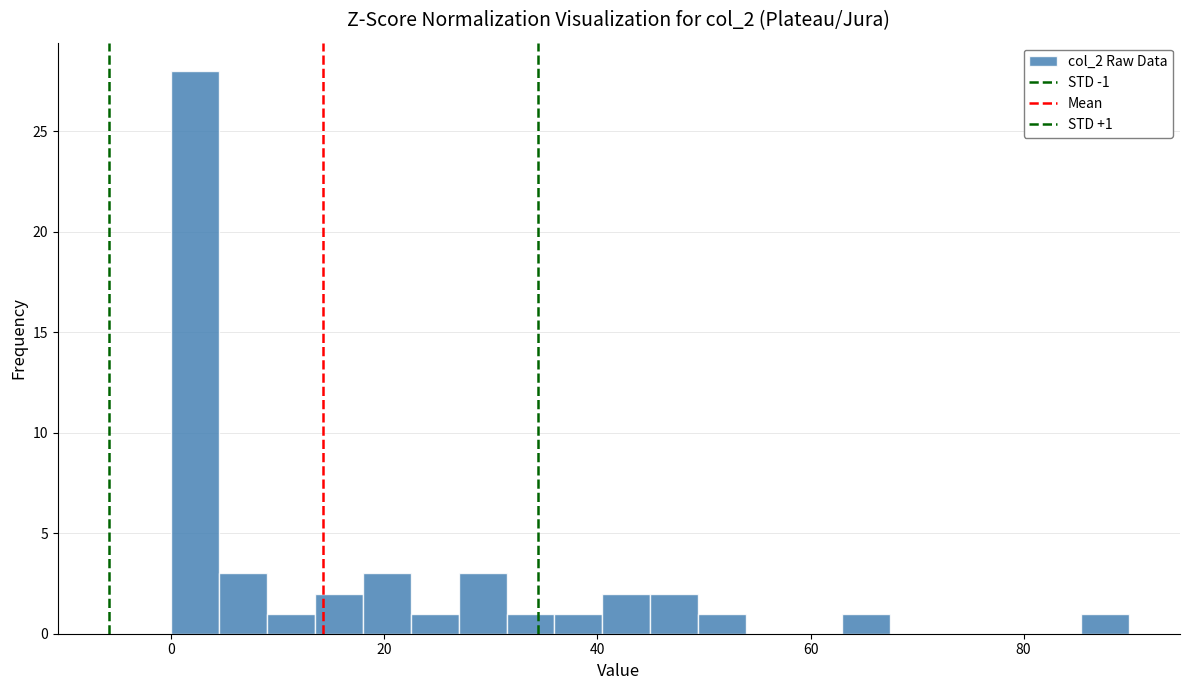

Read against the x-axis, roughly where is the centre of the tallest bar?

2